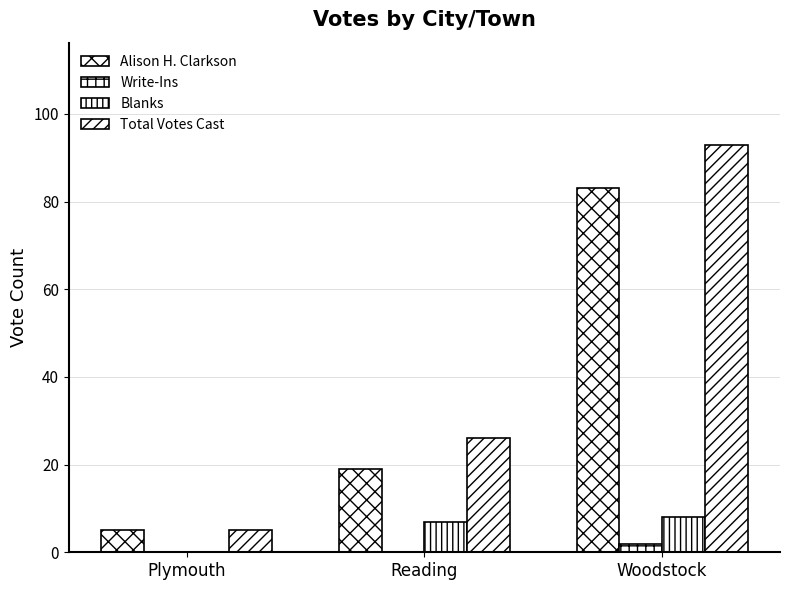

What is the label of the 2nd bar from the left?

Reading